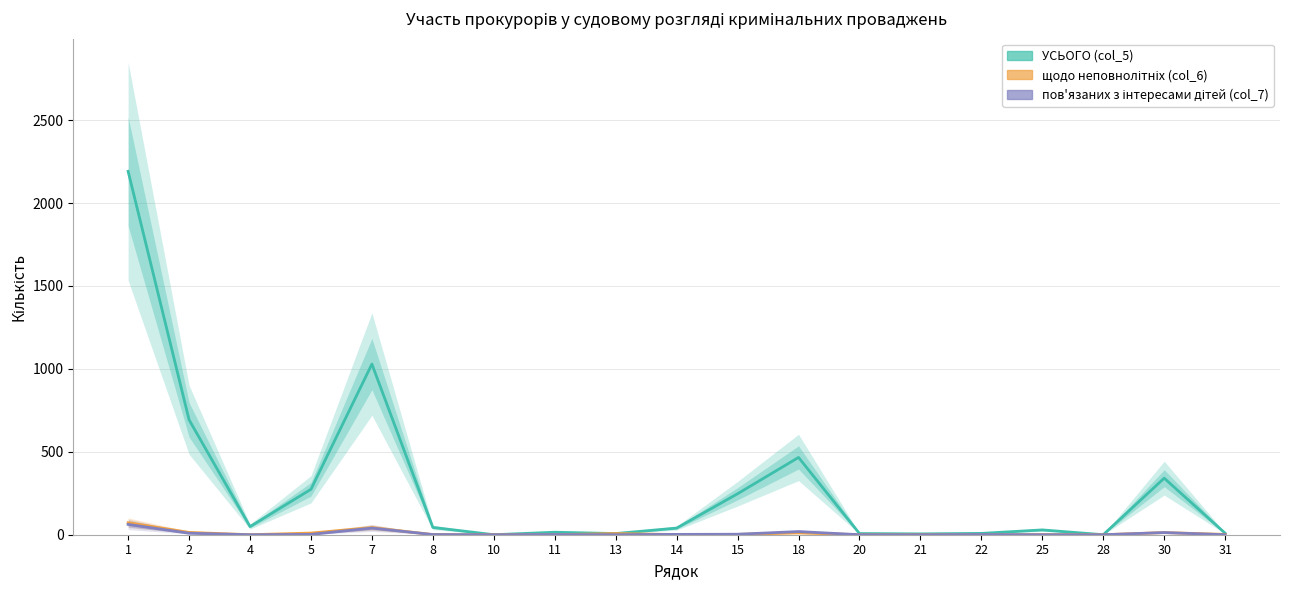

Where is the first local minimum for УСЬОГО (col_5)?

4